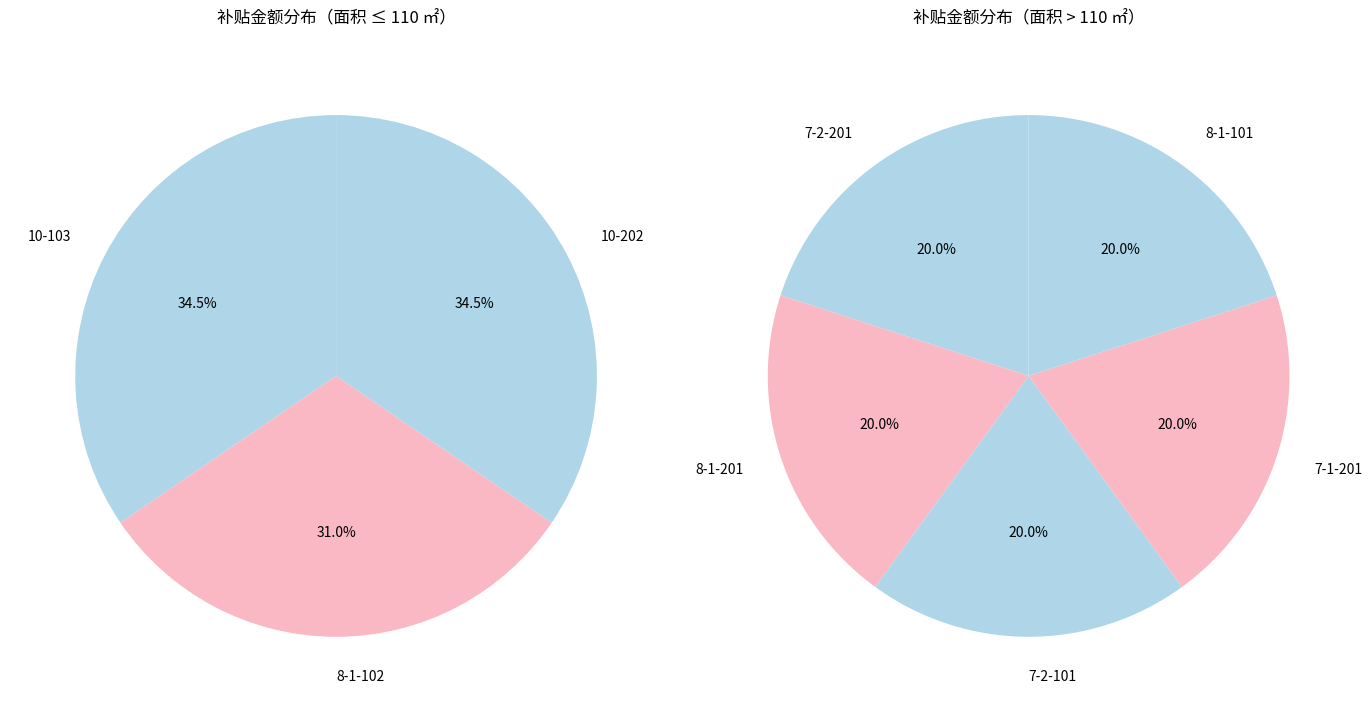

What is the change in value from 10-103 to 7-1-201?

+31.2